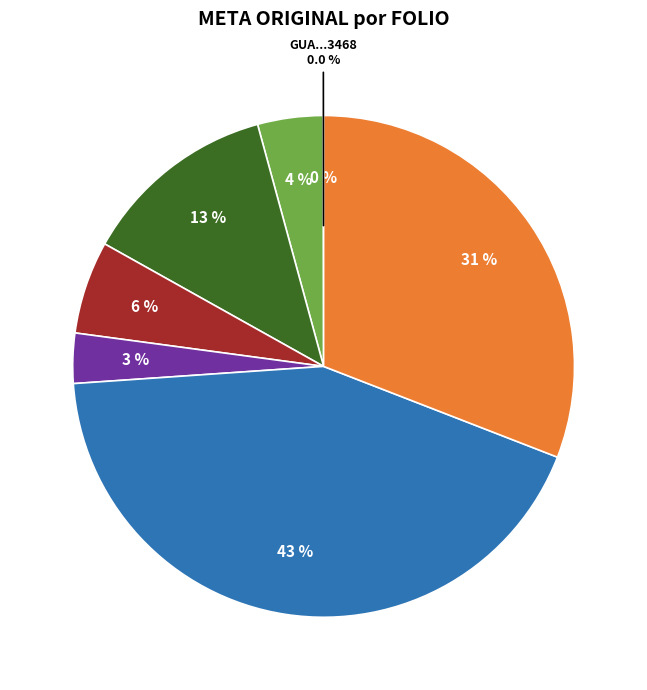

To the nearest percent, what percentage of the pie is GUA220202083020?

13%